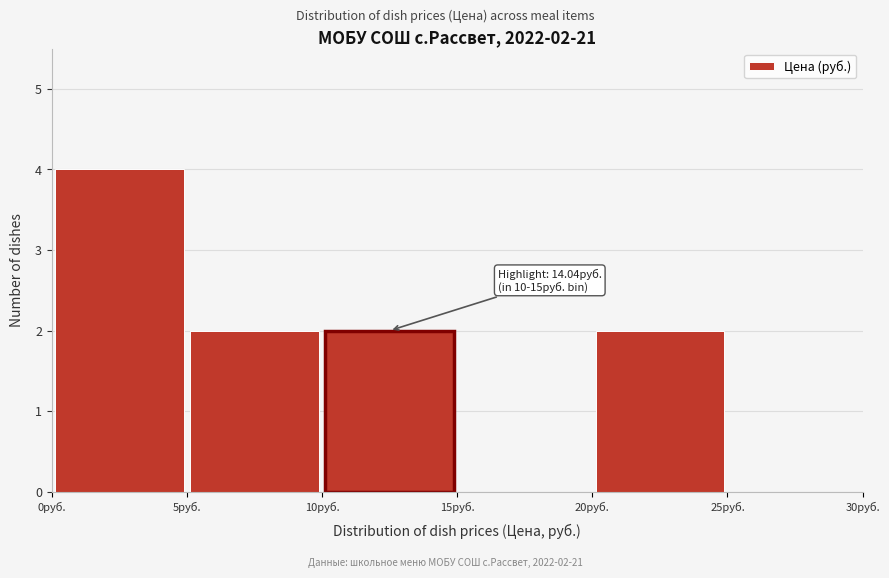

Which range on the x-axis has the tallest bar?

0 to 5